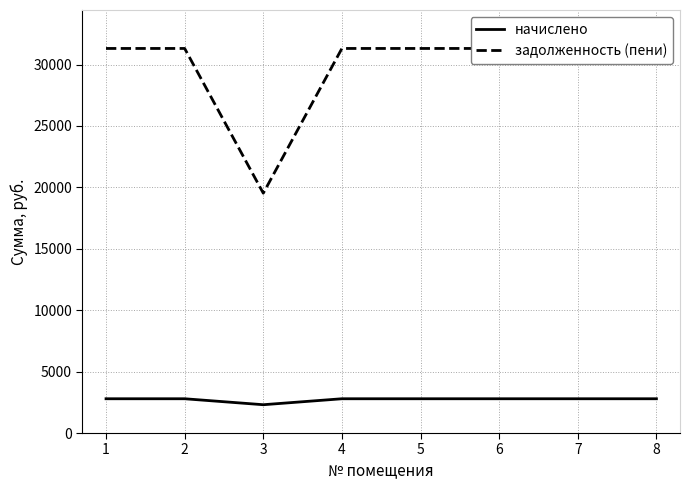

Which has a higher value, 2 or 8?

2